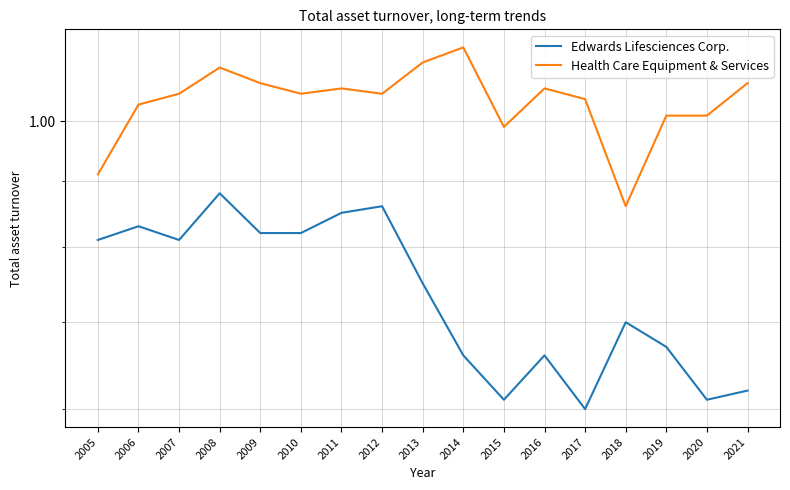

The value of Health Care Equipment & Services at 2014 is 1.7. True or false?

False